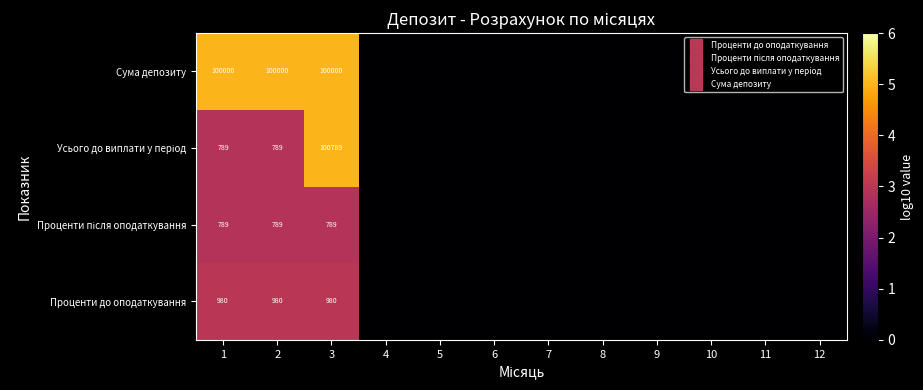

Is it true that Усього до виплати у період equals -6.0 at 7?

True